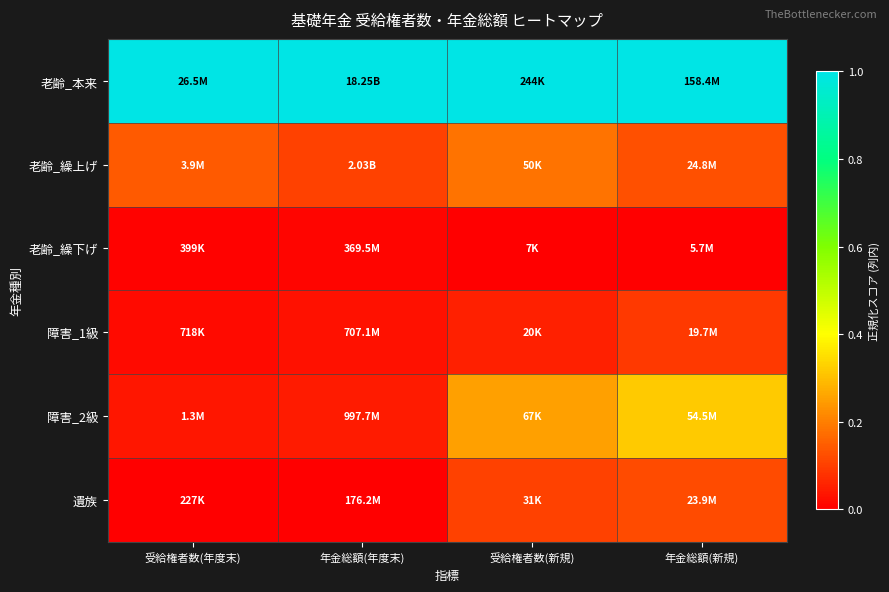

Which series has the largest total across all categories?

老齢_本来